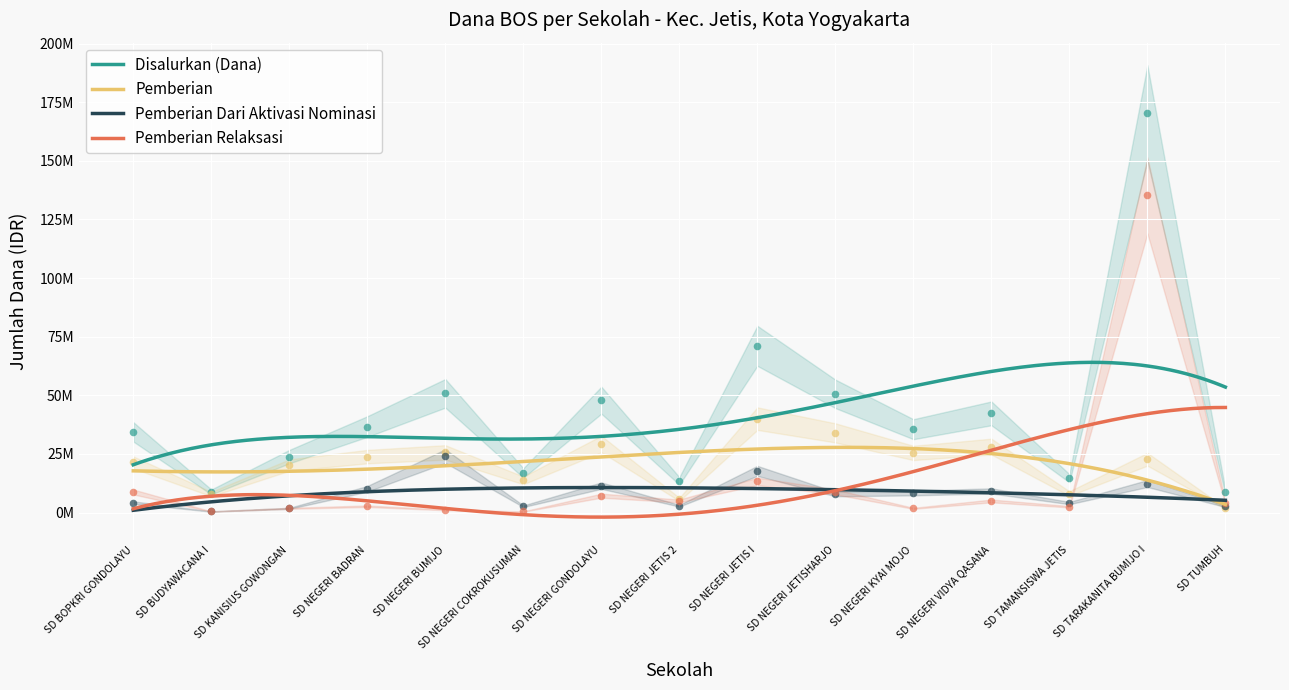

At how many categories does at least one series exceed 31357606?

9